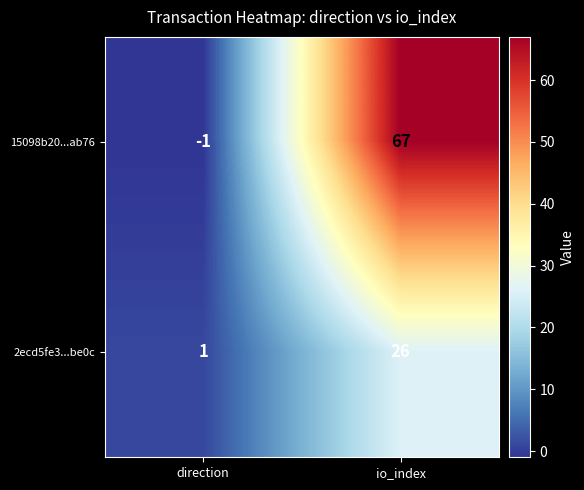

Which category has the highest value across all series?

io_index